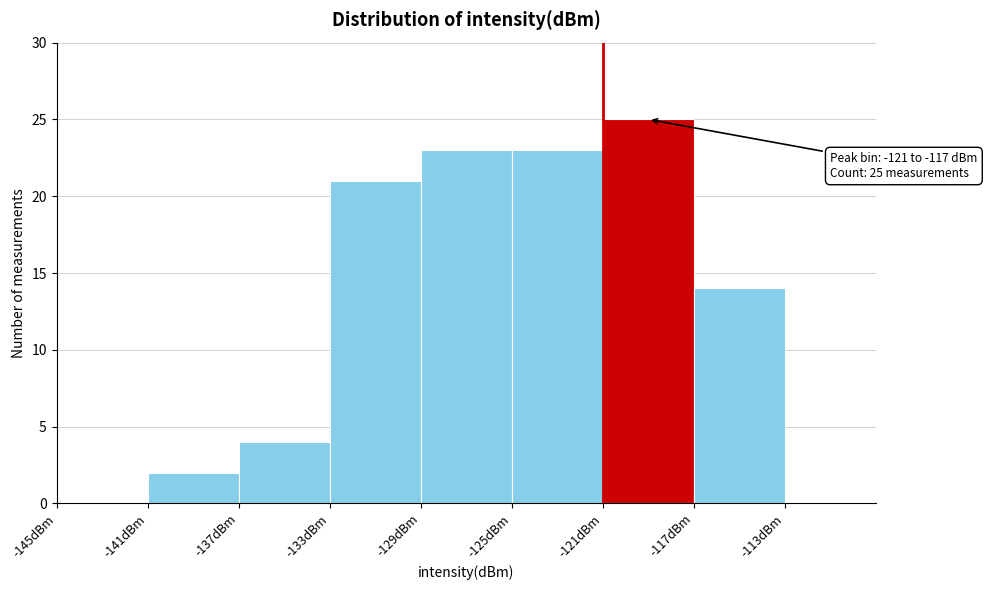

Which range on the x-axis has the tallest bar?

-121 to -117